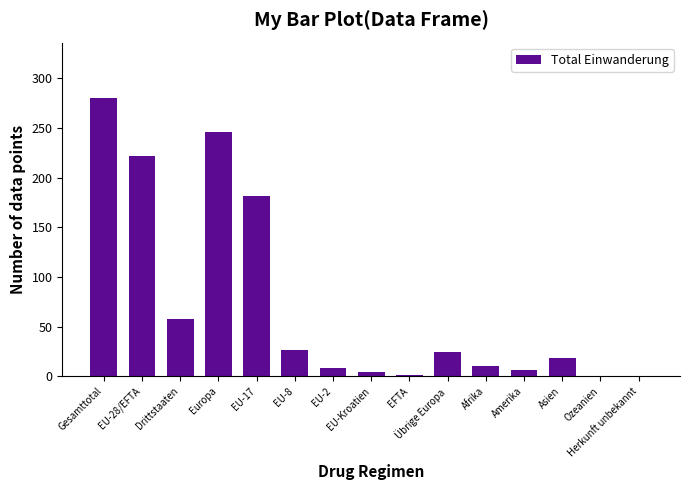

How many series are shown in this chart?

1